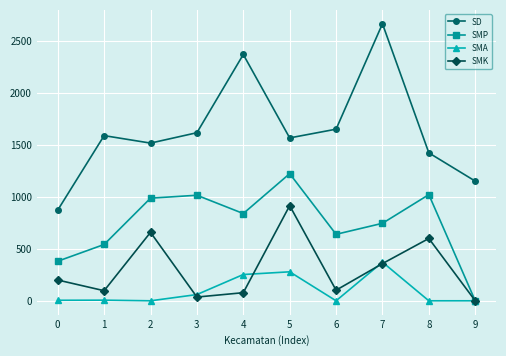

What is the value of the SMK point at the 3rd from the left?

659